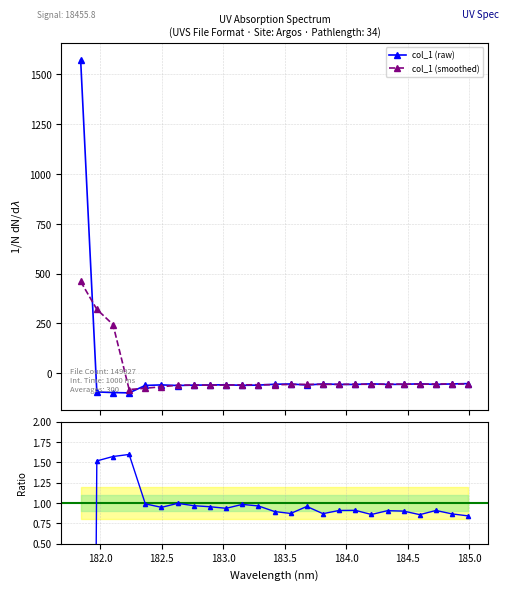

How many data points in col_1 (raw) are above -56?

11